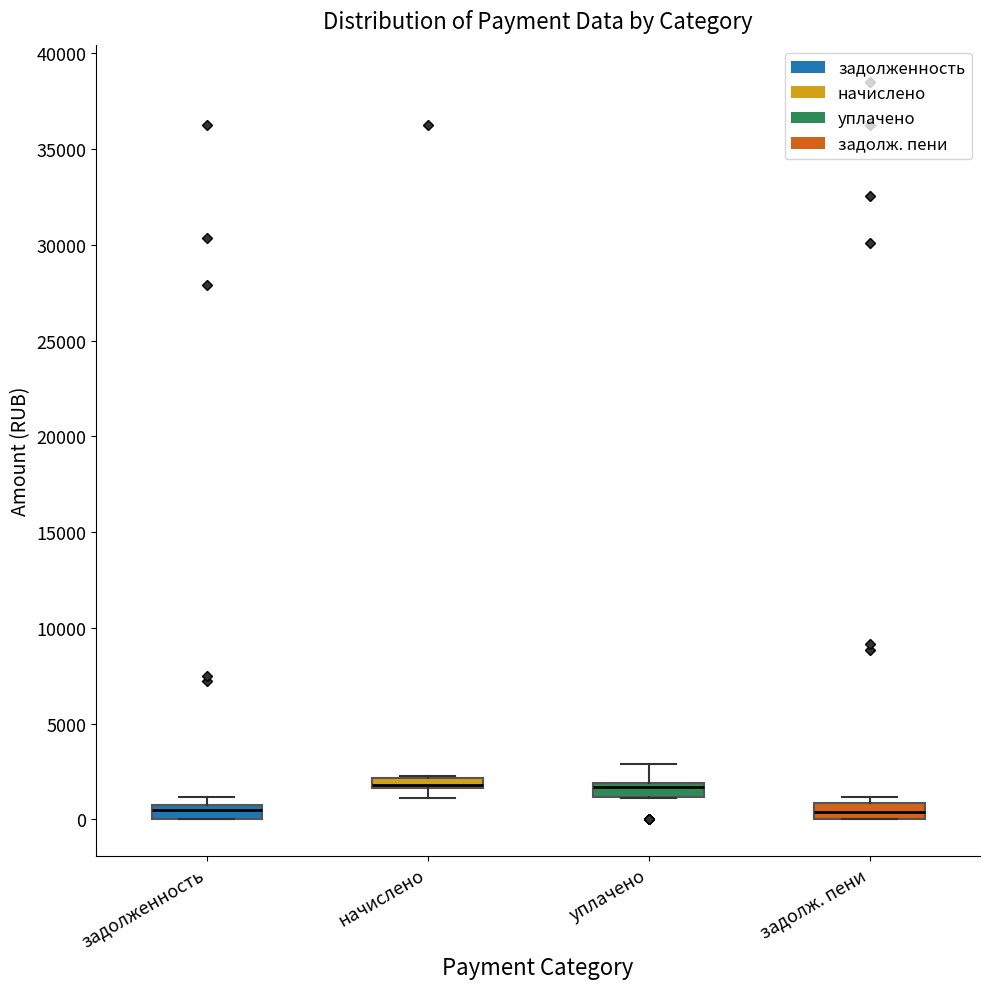

Where is the lower edge of the box for задолженность on the y-axis? The values are not printed on the chart, so give them approximately, as read against the axis.

0